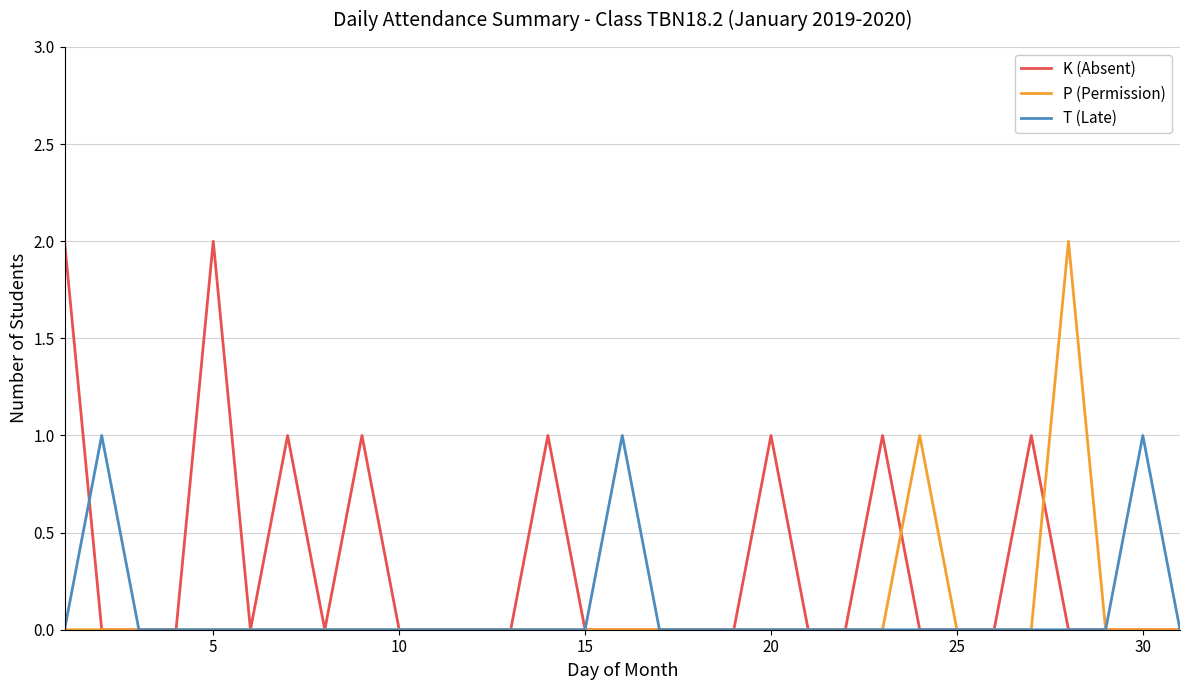

How many lines are shown in the chart?

3